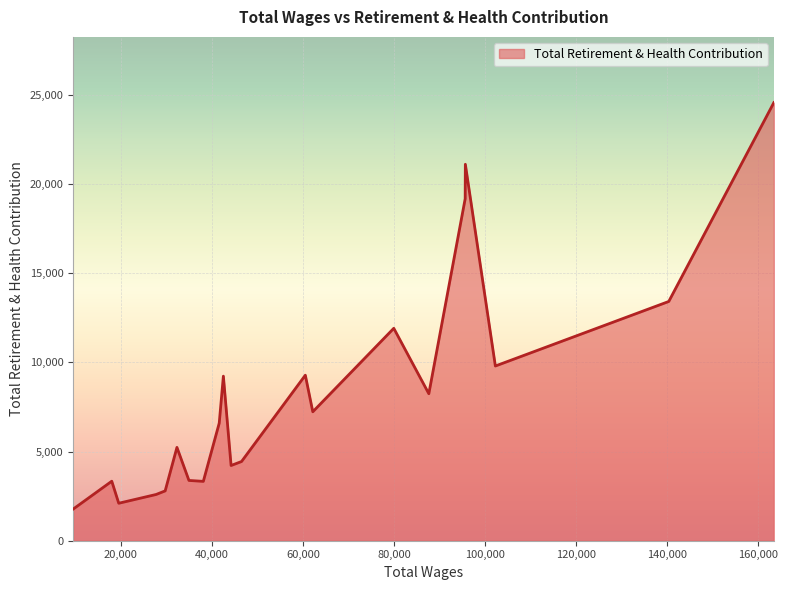

What is the difference between the maximum and minimum values?

22791